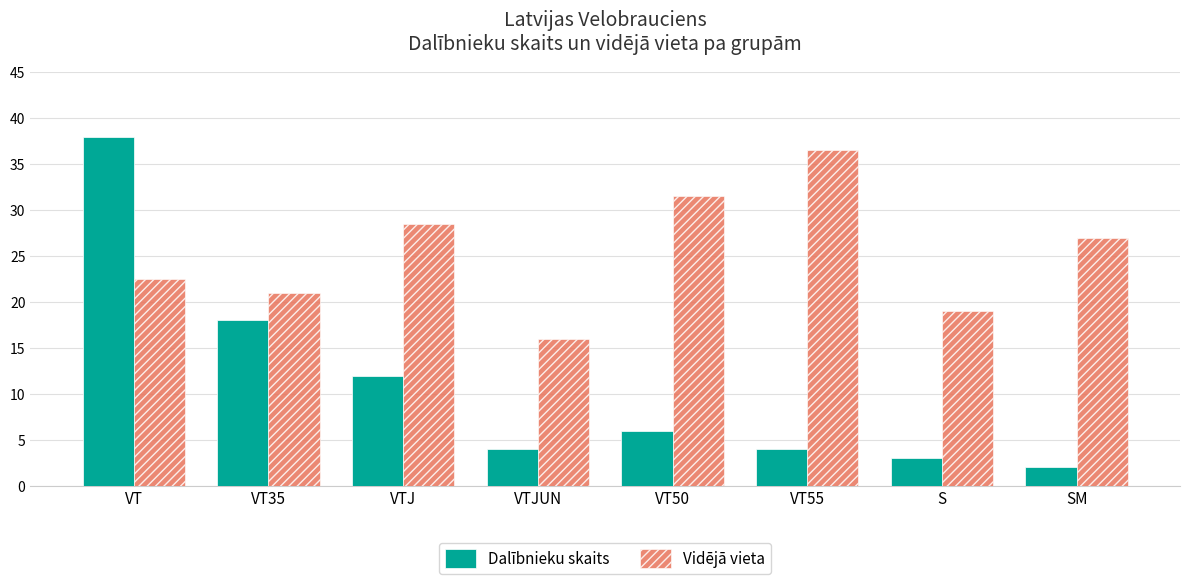

What is the value of the Dalībnieku skaits bar at the 2nd from the left?

18.0